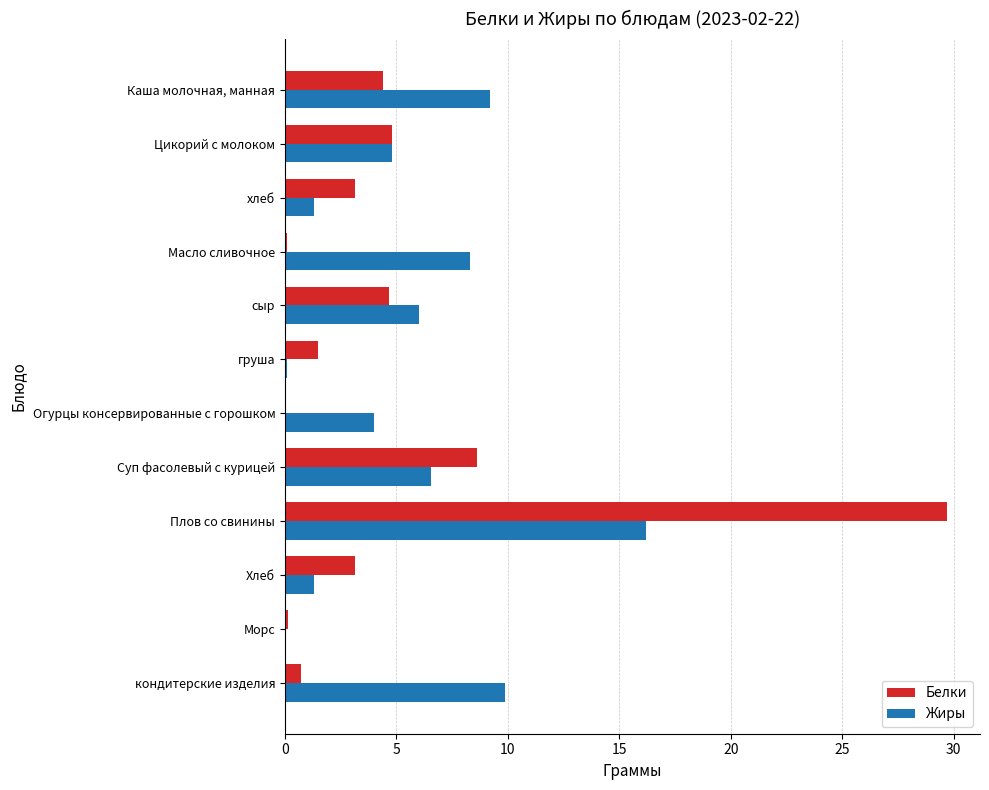

What is the sum of all Жиры values?

67.7